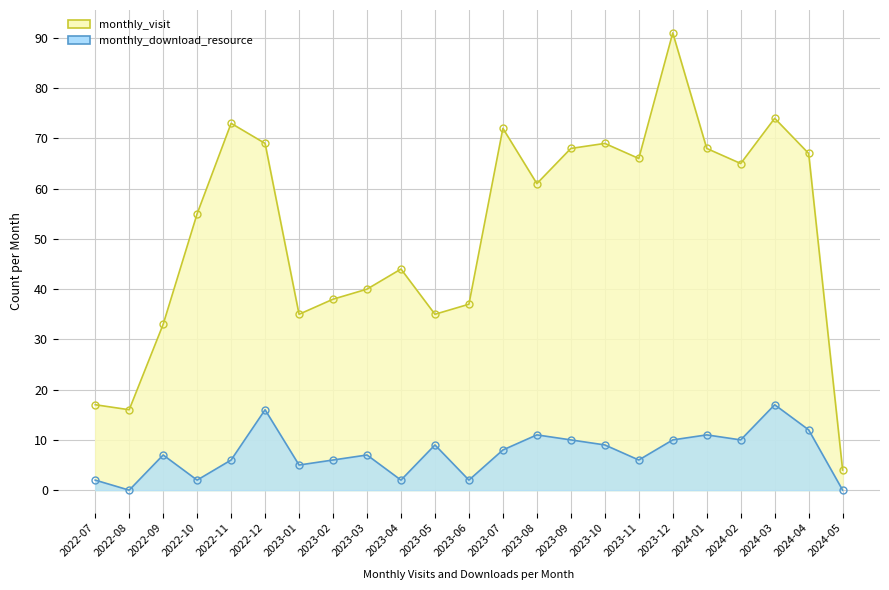

At which category is the sum across all series the highest?

2023-12